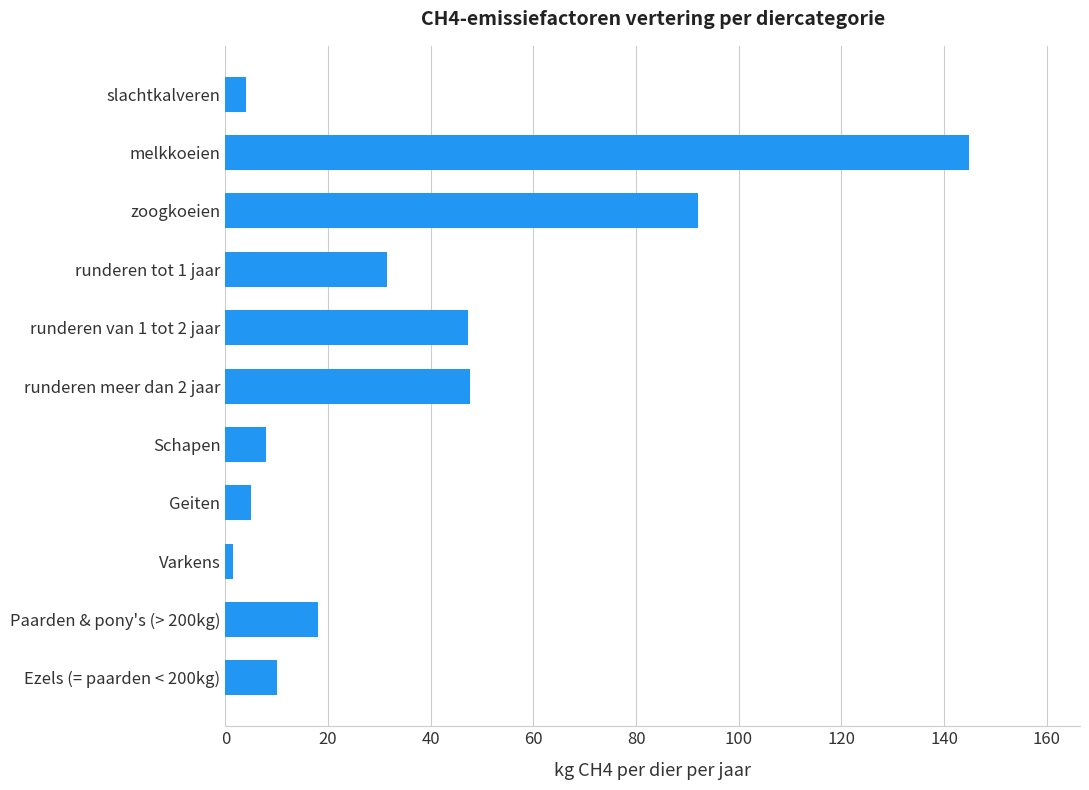

Which label corresponds to the largest value in the chart?

melkkoeien